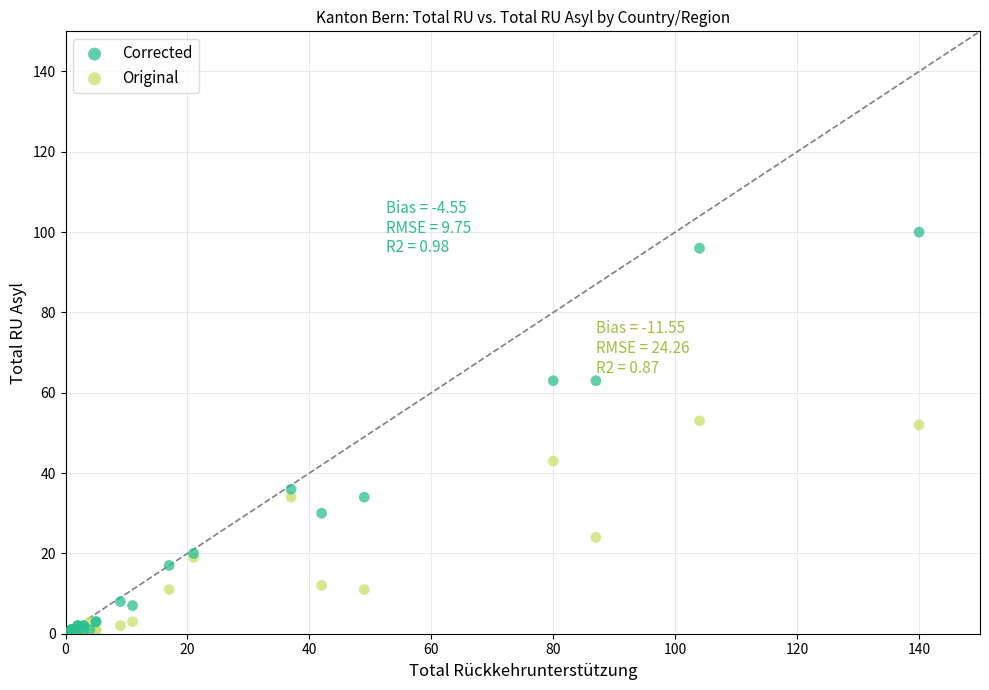

In the Original series, what Y value is closest to 26?

24